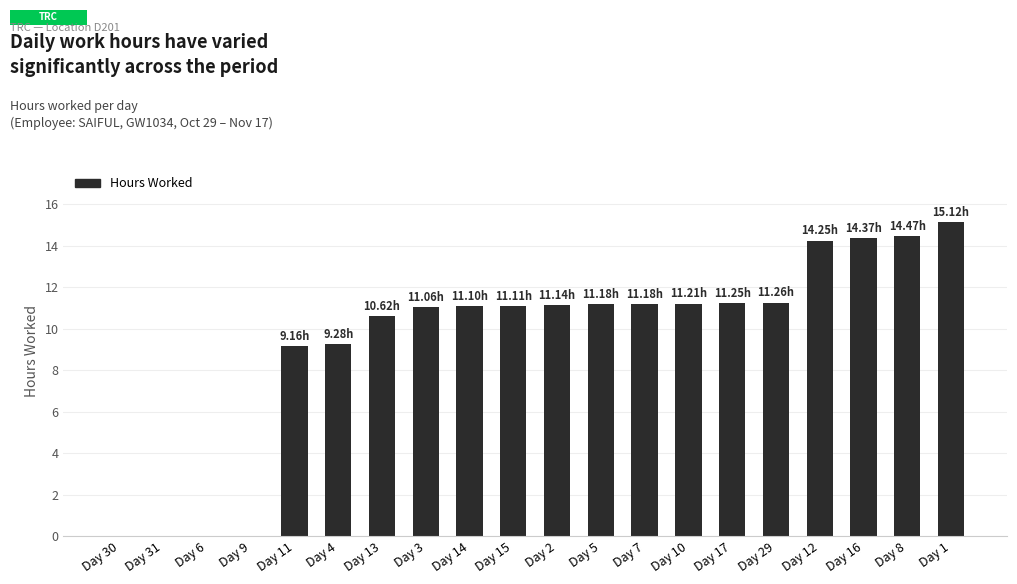

What is the ratio of the value at Day 4 to the value at Day 15?

0.8